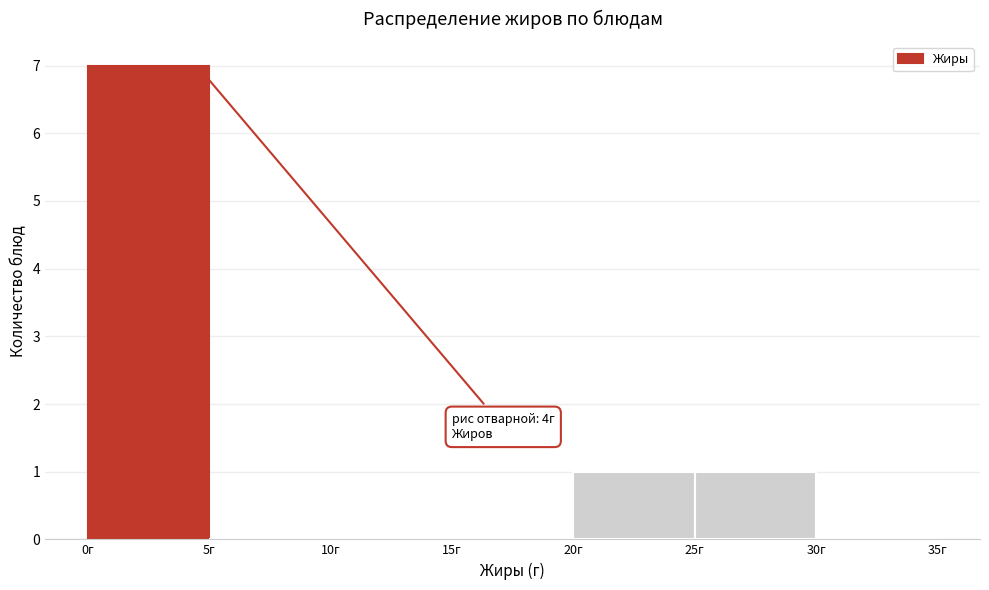

Over which range of the x-axis is the bar tallest?

0 to 5